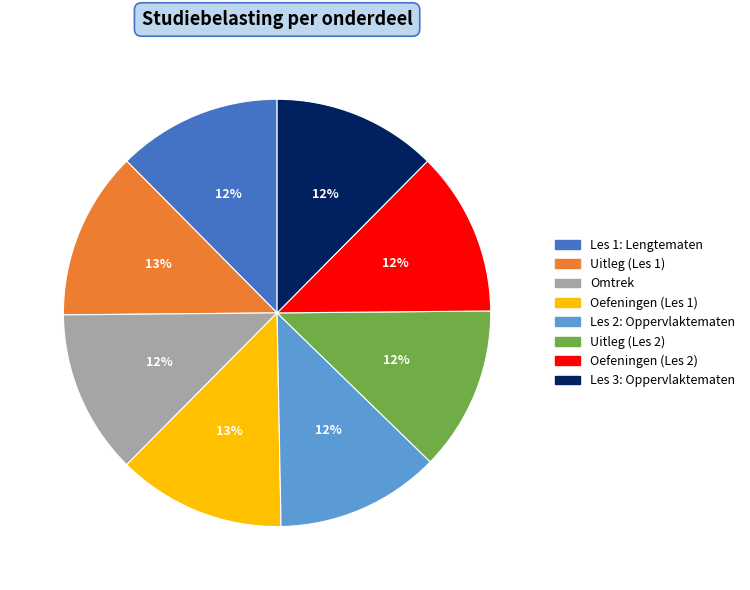

What percentage is the Omtrek slice, to the nearest percent?

12%